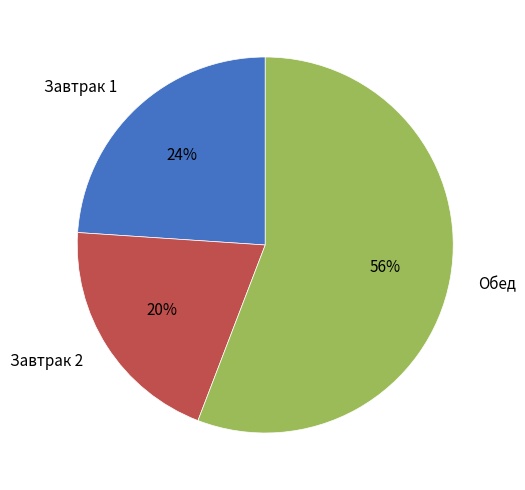

Which slice is the smallest?

Завтрак 2